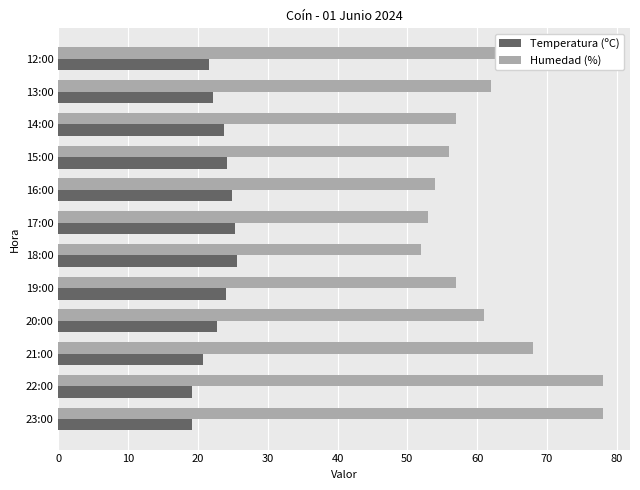

Which series has the largest range (max minus min)?

Humedad (%)